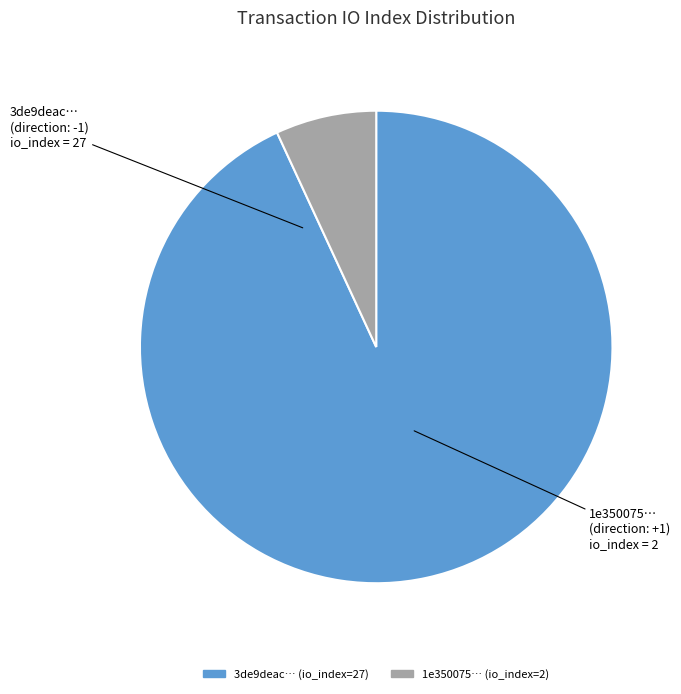

Is there any slice that represents more than half of the pie?

Yes